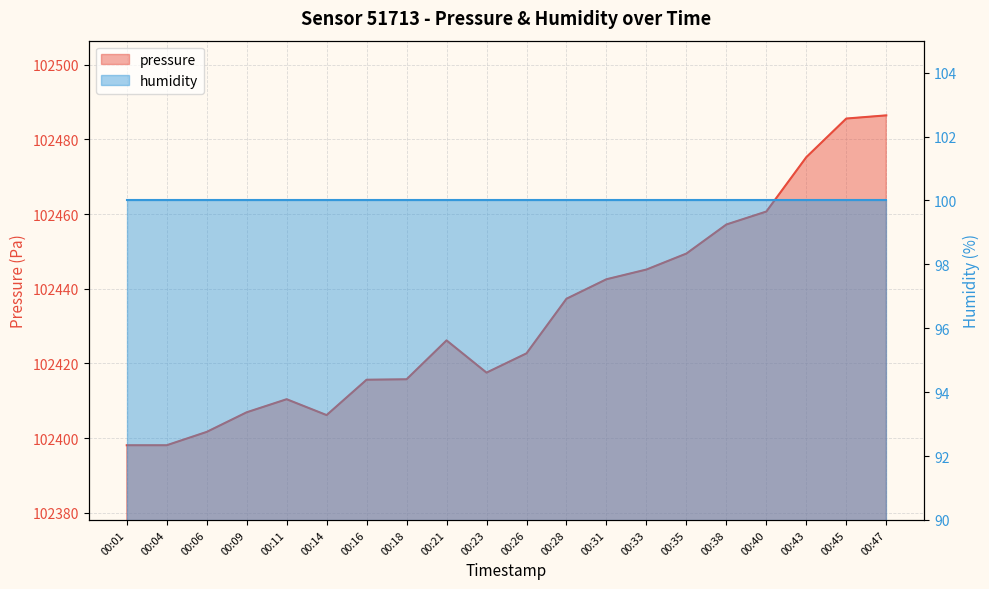

What value does the data have at 00:16?

102415.6